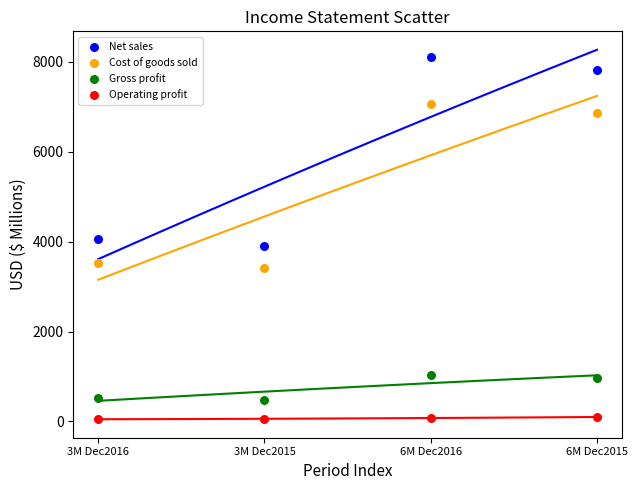

Which series contains the lowest Y value?

Operating profit